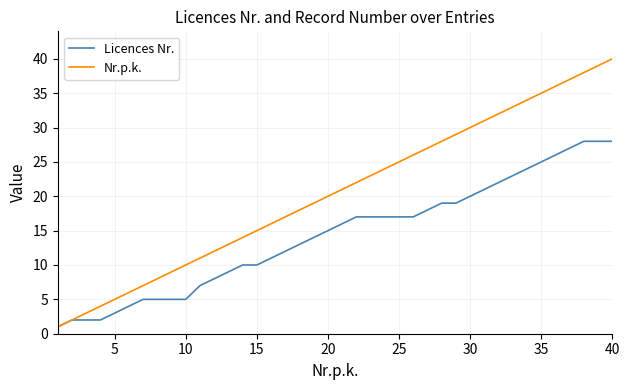

What are all the series names shown in the legend?

Licences Nr., Nr.p.k.